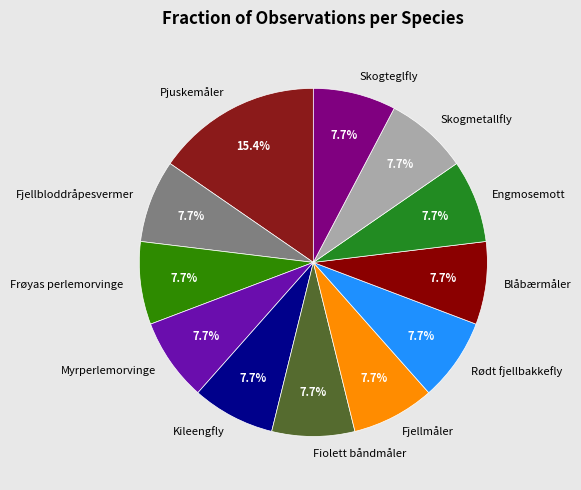

Do Skogteglfly and Fiolett båndmåler together represent more than half of the pie?

No